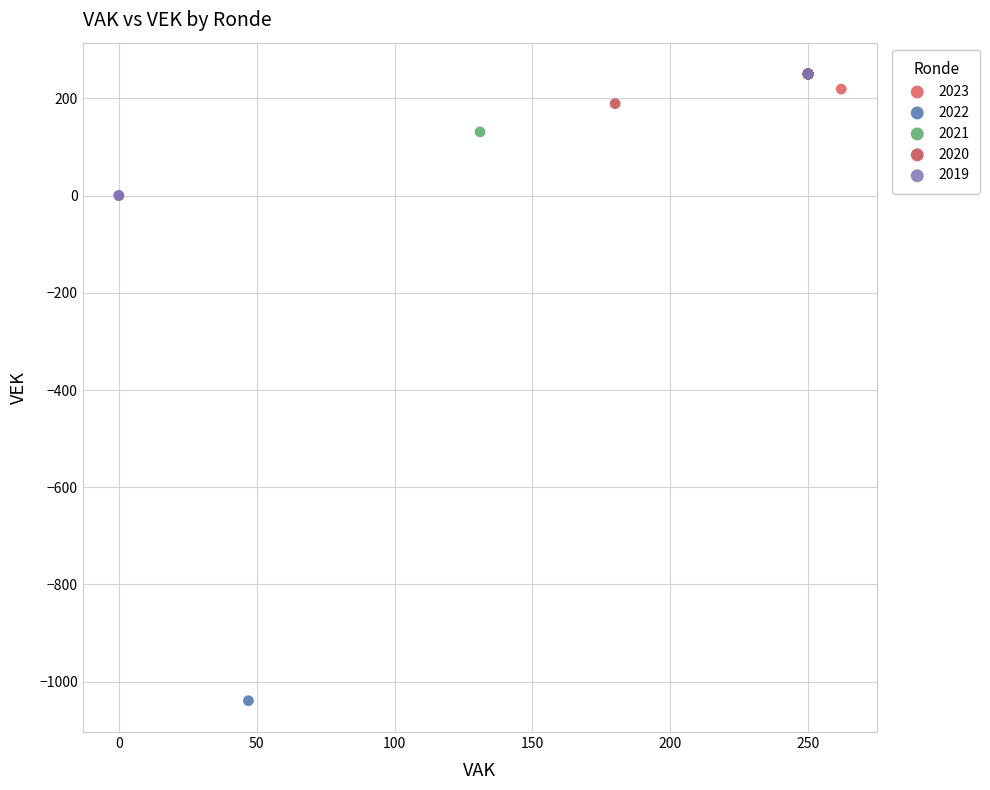

Which series has the widest spread of Y values?

2022